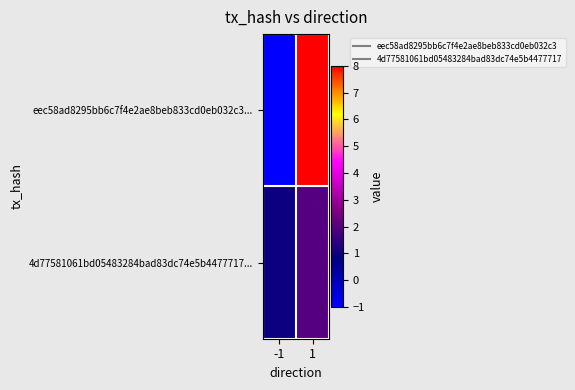

Rank the series at -1 from lowest to highest value.

eec58ad8295bb6c7f4e2ae8beb833cd0eb032c3..., 4d77581061bd05483284bad83dc74e5b4477717...